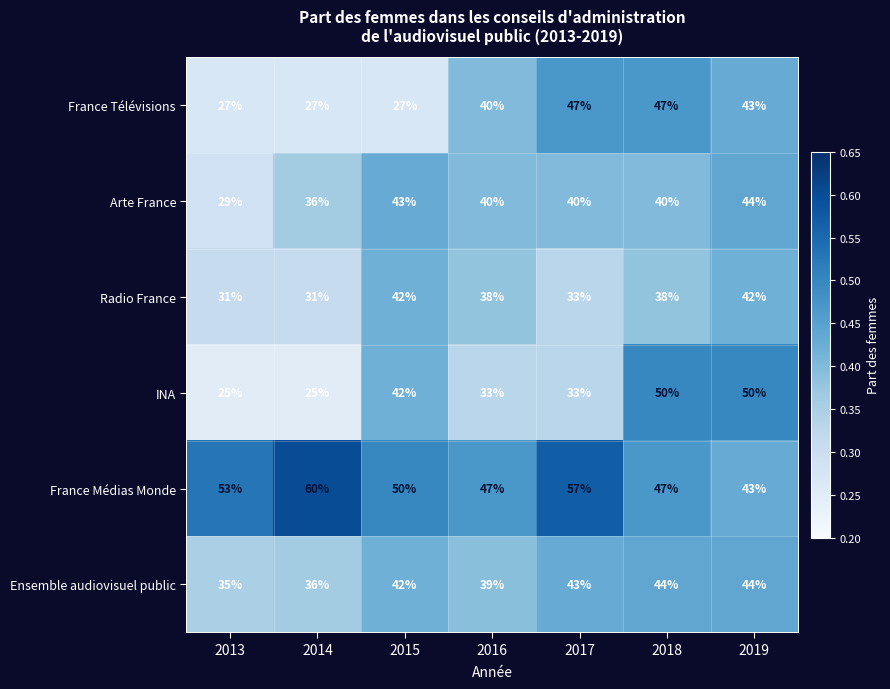

Which series has the largest total across all categories?

France Médias Monde